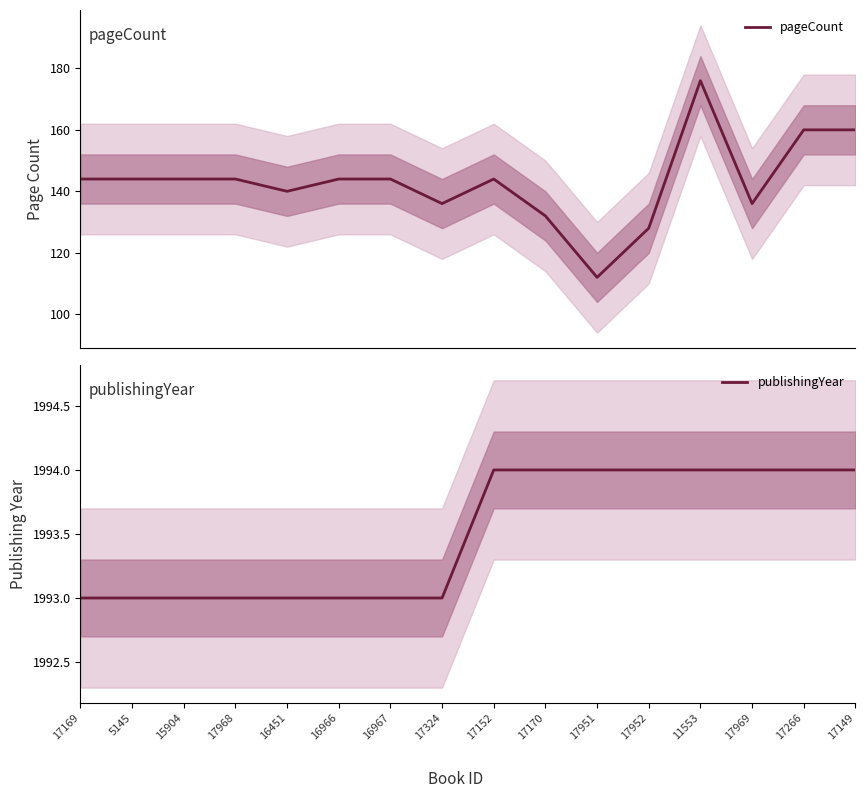

What are all the series names shown in the legend?

pageCount, publishingYear